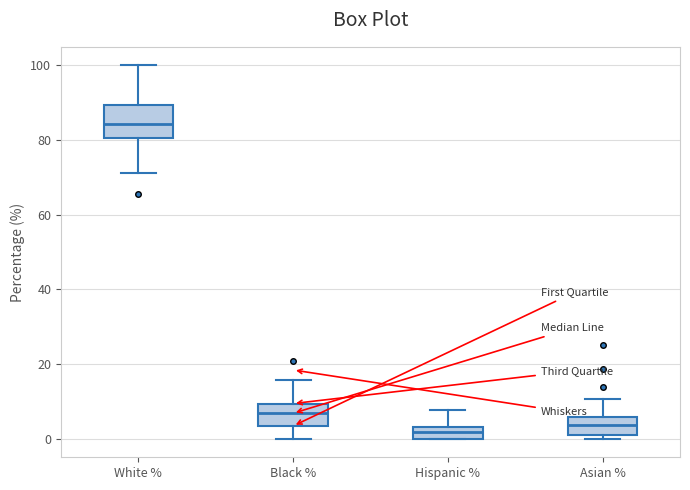

Which box is the tallest, from its lower edge to its upper edge?

White %